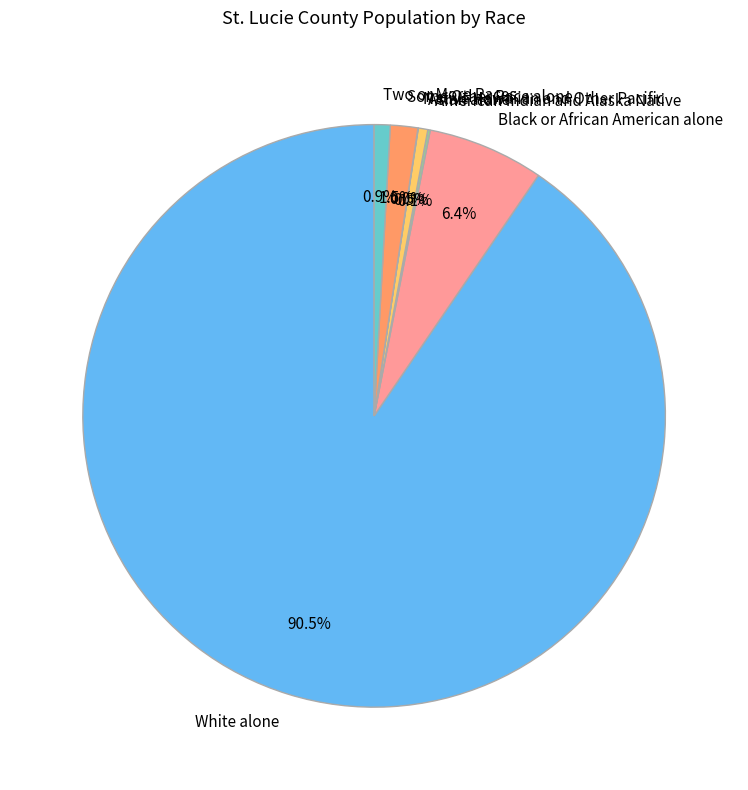

How much of the chart is everything except Black or African American alone?

93.6%